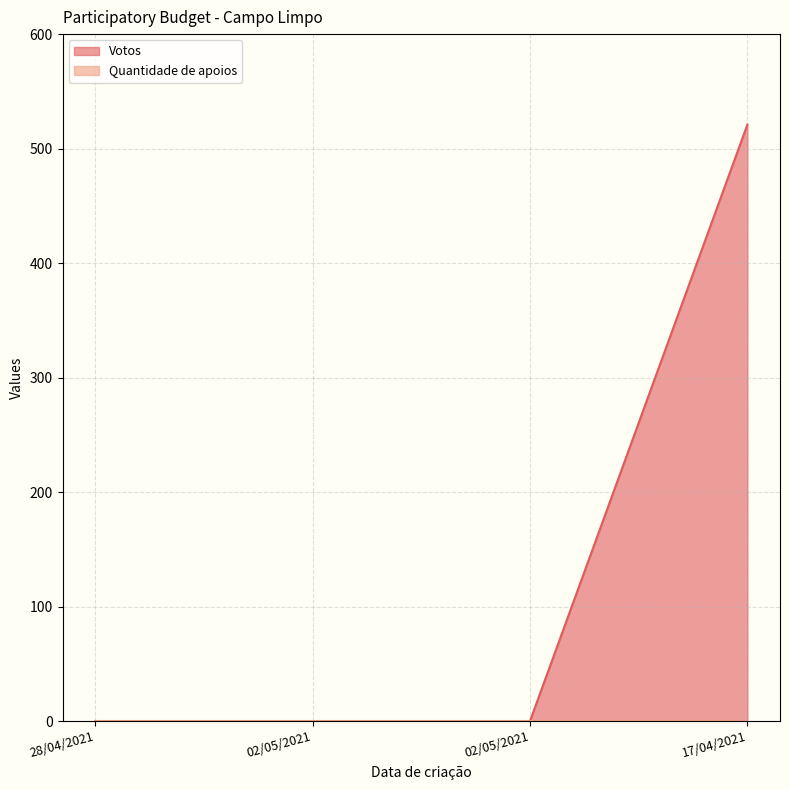

How many positive values are there?

1